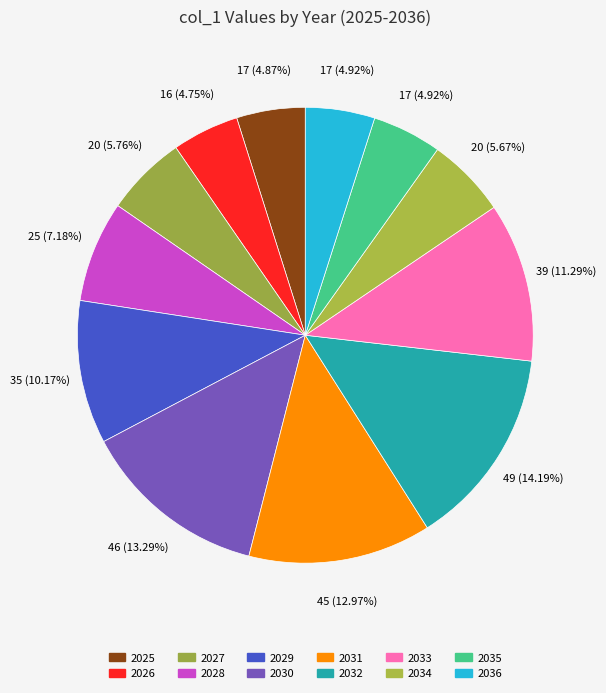

Is 2035 the majority of the pie?

No